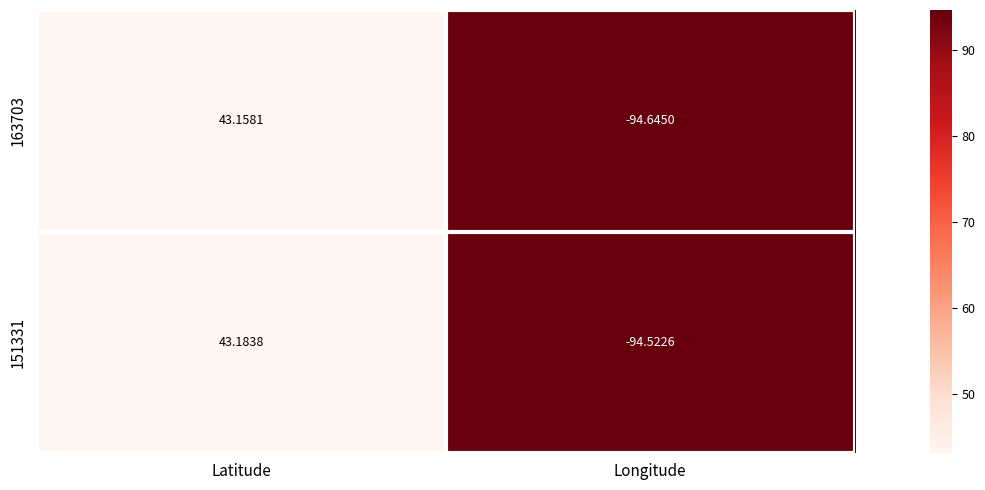

Is the value of 151331 at Latitude greater than the value of 163703 at Longitude?

Yes